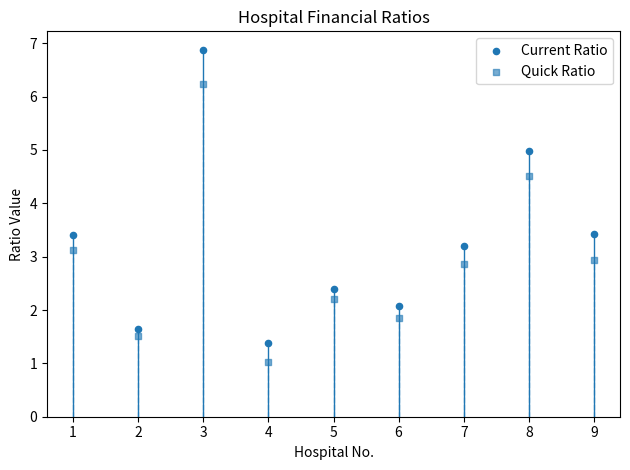

How many points are shown in the scatter plot?

18